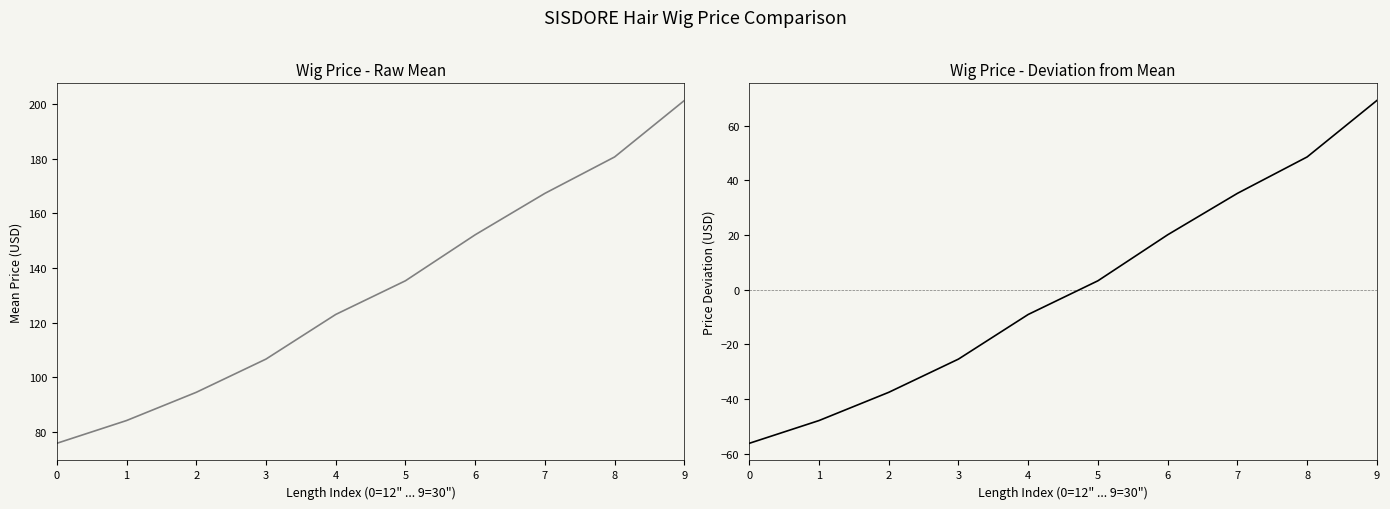

True or false: 4x4 Closure Wig 150% Density (raw mean) and Price Deviation from Mean cross at least once.

False